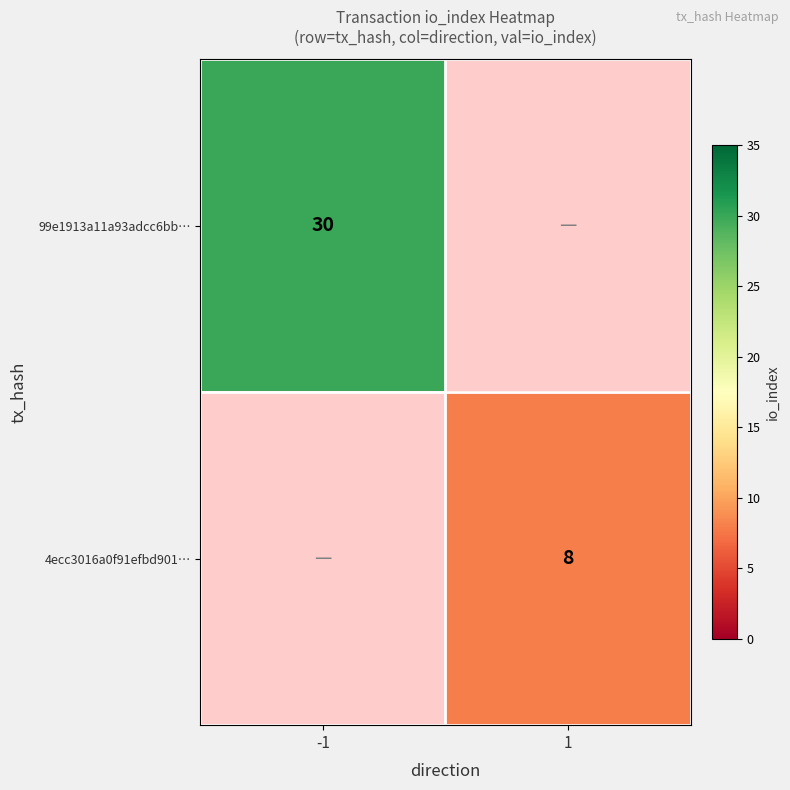

True or false: 4ecc3016a0f91efbd901… has a value of 5 at 1.

False